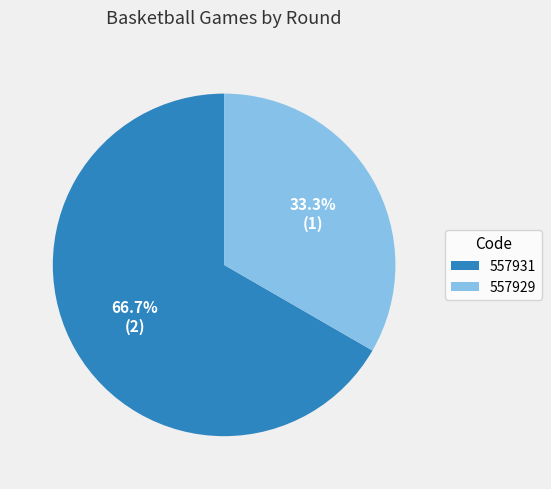

What is the largest slice in the pie chart?

557931